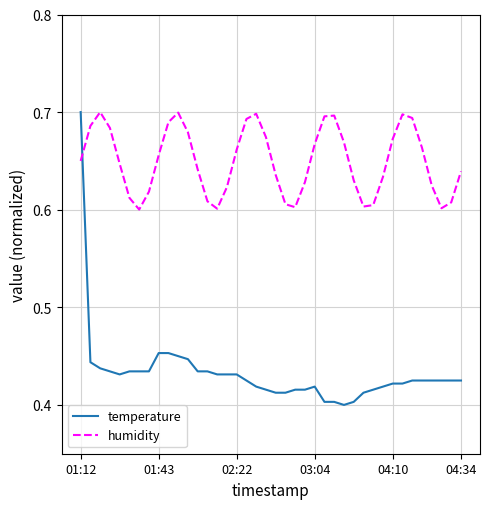

How many times do humidity and temperature cross each other?

1